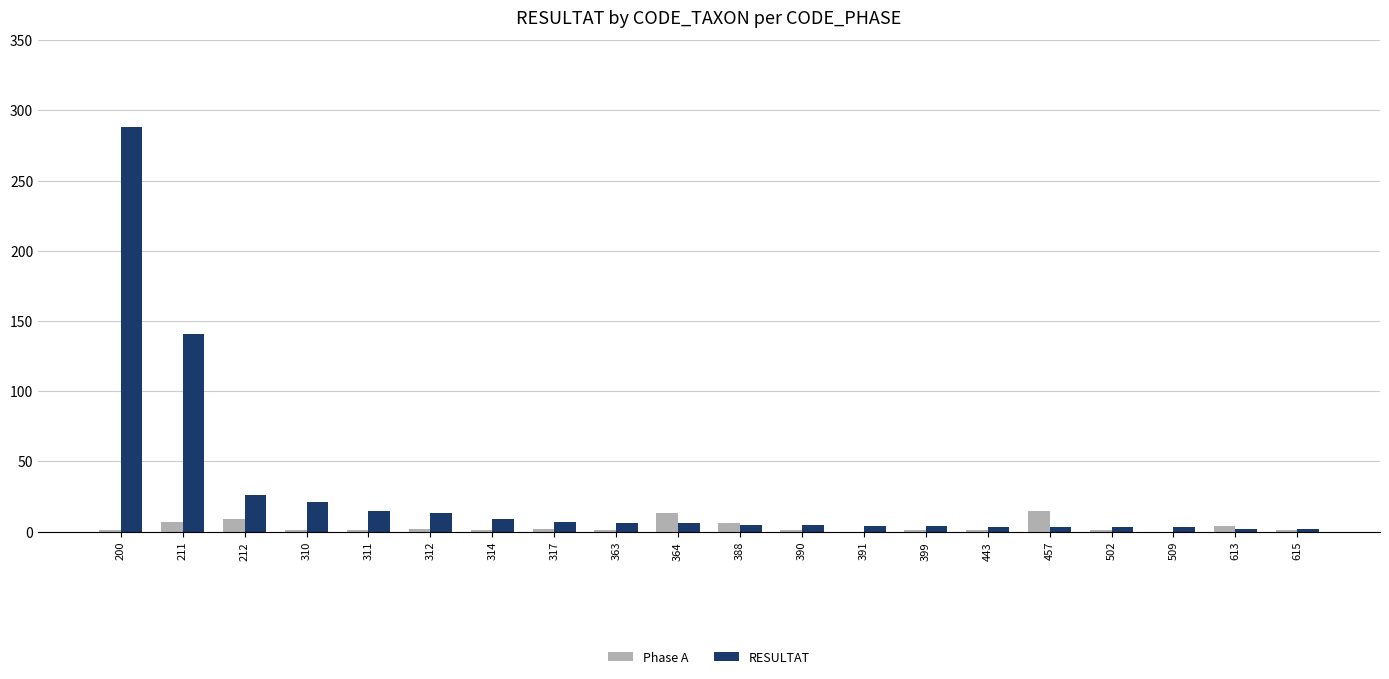

Which series has the largest total across all categories?

RESULTAT